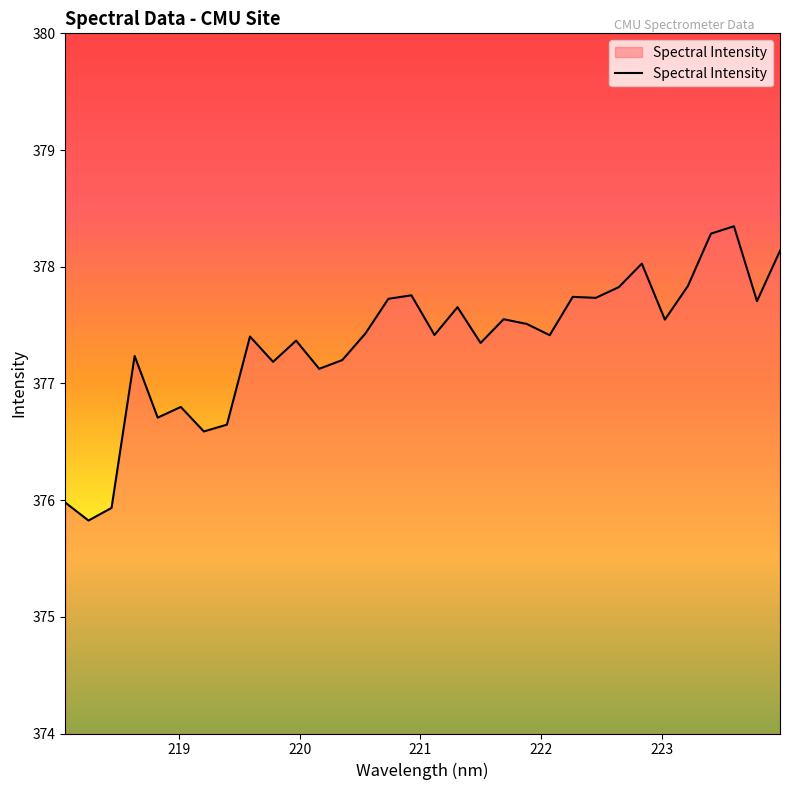

What is the difference between the maximum and minimum values?

2.5